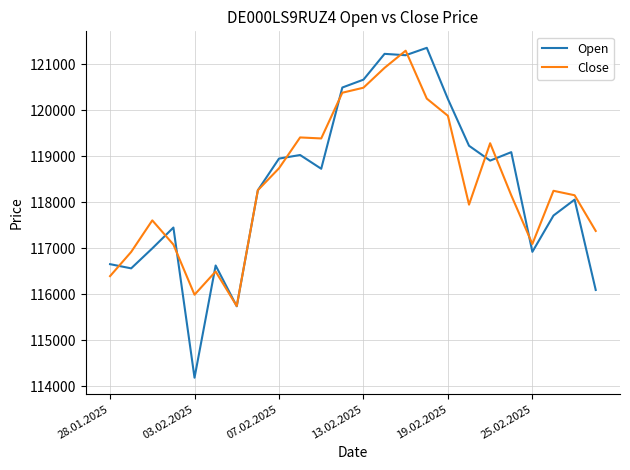

Which series has the largest range (max minus min)?

Open